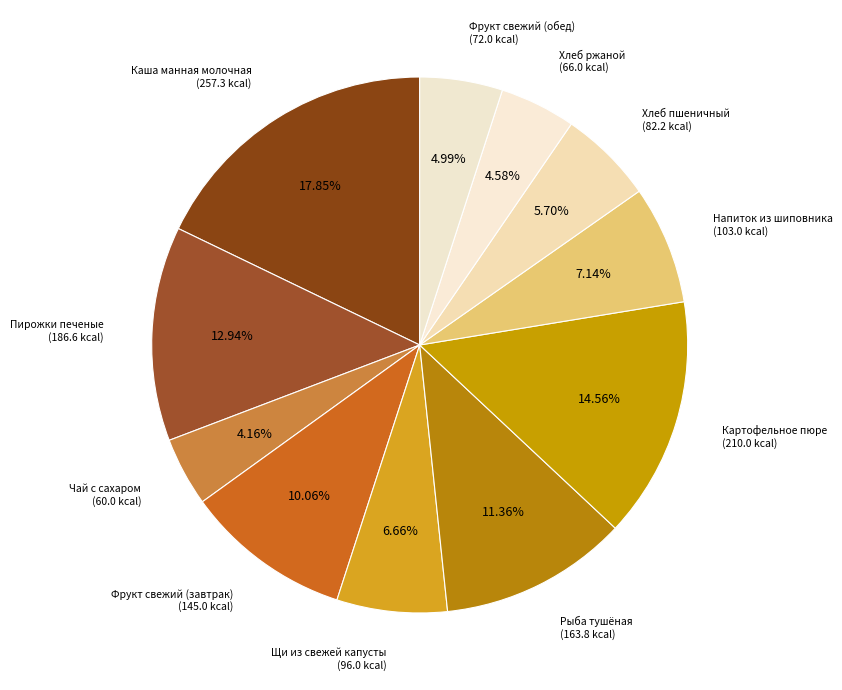

Count the number of slices in the pie.

11